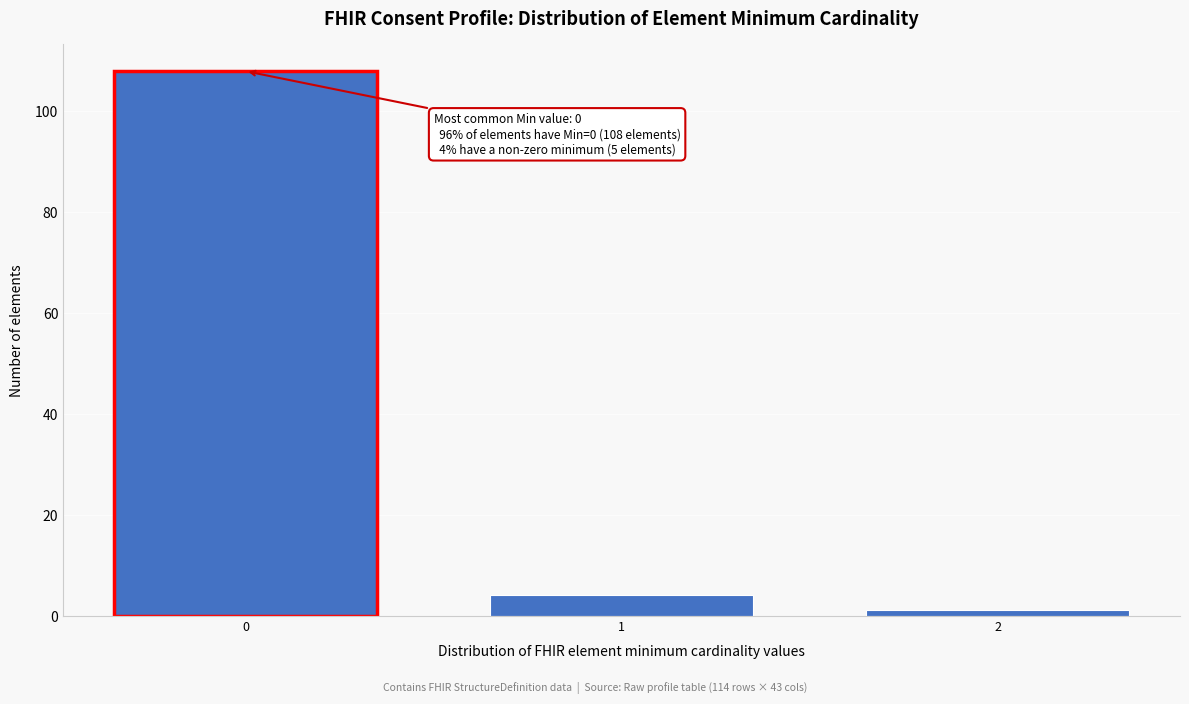

Reading left to right, extract all data points from this chart.

108	4	1